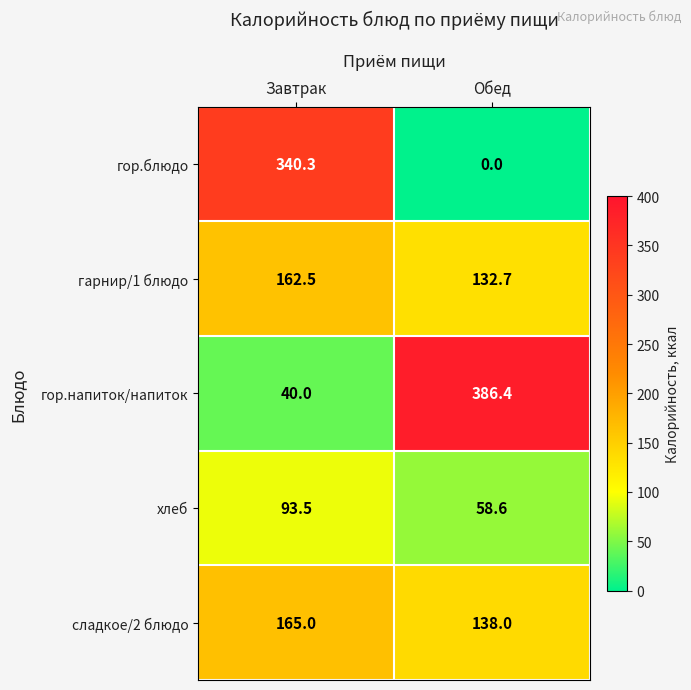

Between Завтрак and Обед, which series saw the biggest shift?

гор.напиток/напиток